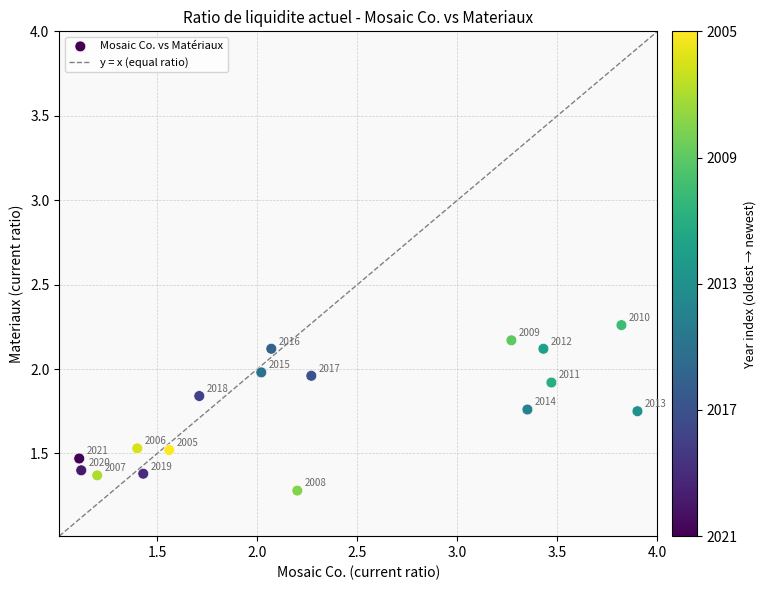

What is the range of X values (max minus min)?

2.8